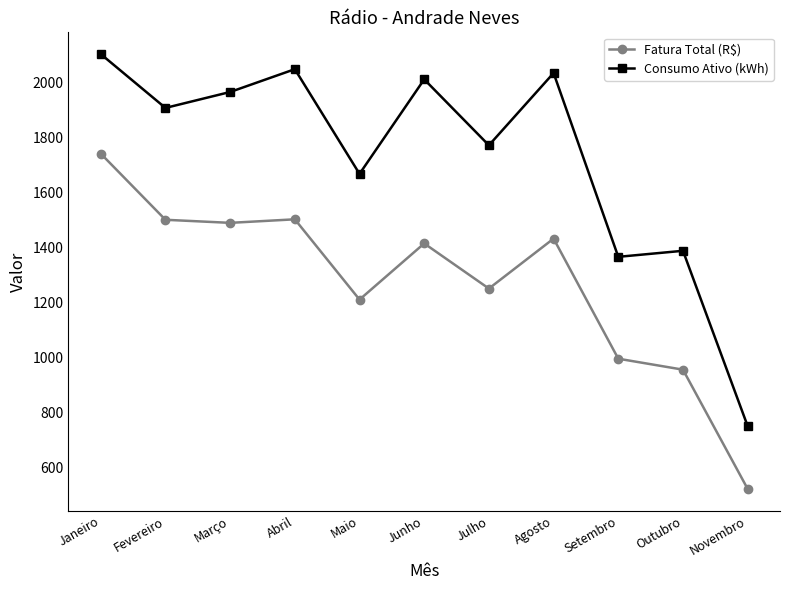

True or false: Consumo Ativo (kWh) has more than 1 interior local peaks.

True